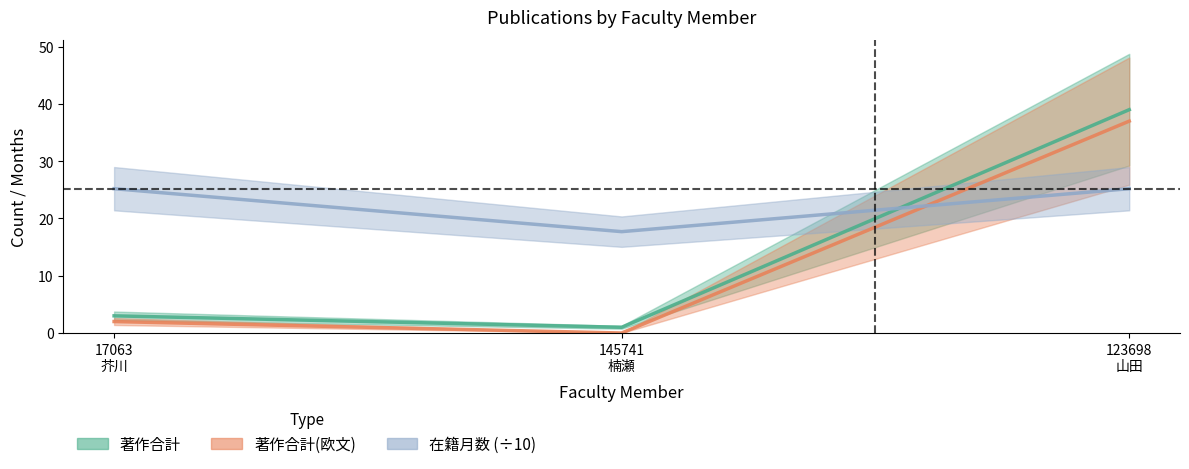

What value does the 在籍月数 series have at 123698
山田?

25.2